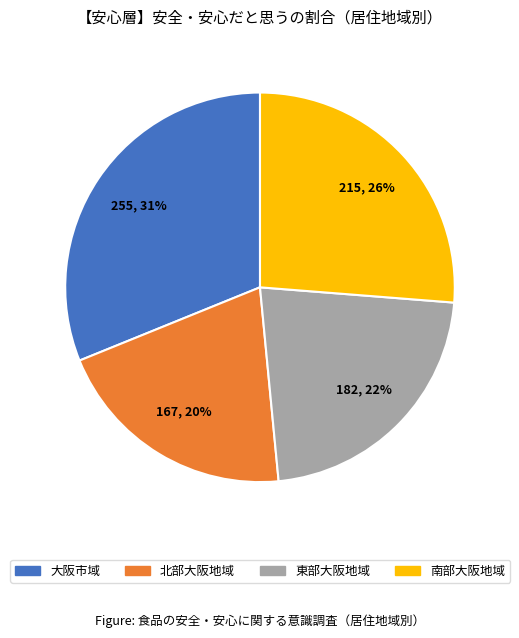

True or false: 南部大阪地域 accounts for 15% of the total.

False